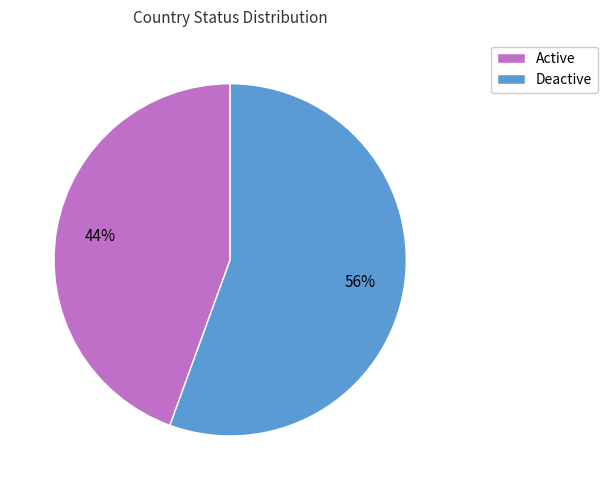

What is the largest slice in the pie chart?

Deactive